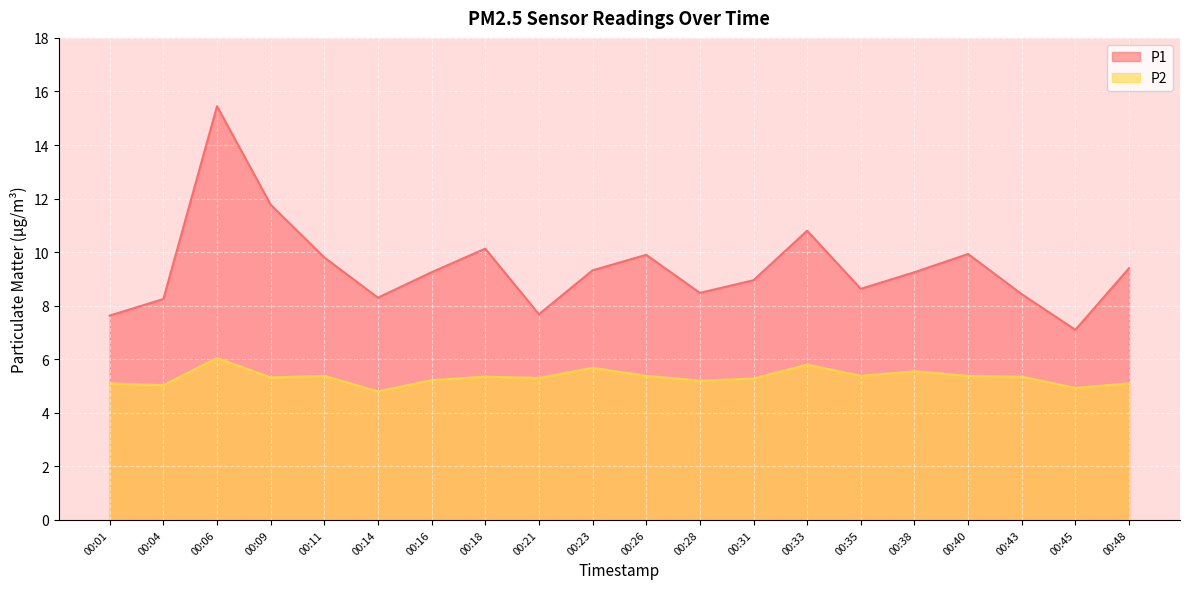

Which has a higher value, 00:09 or 00:28?

00:09